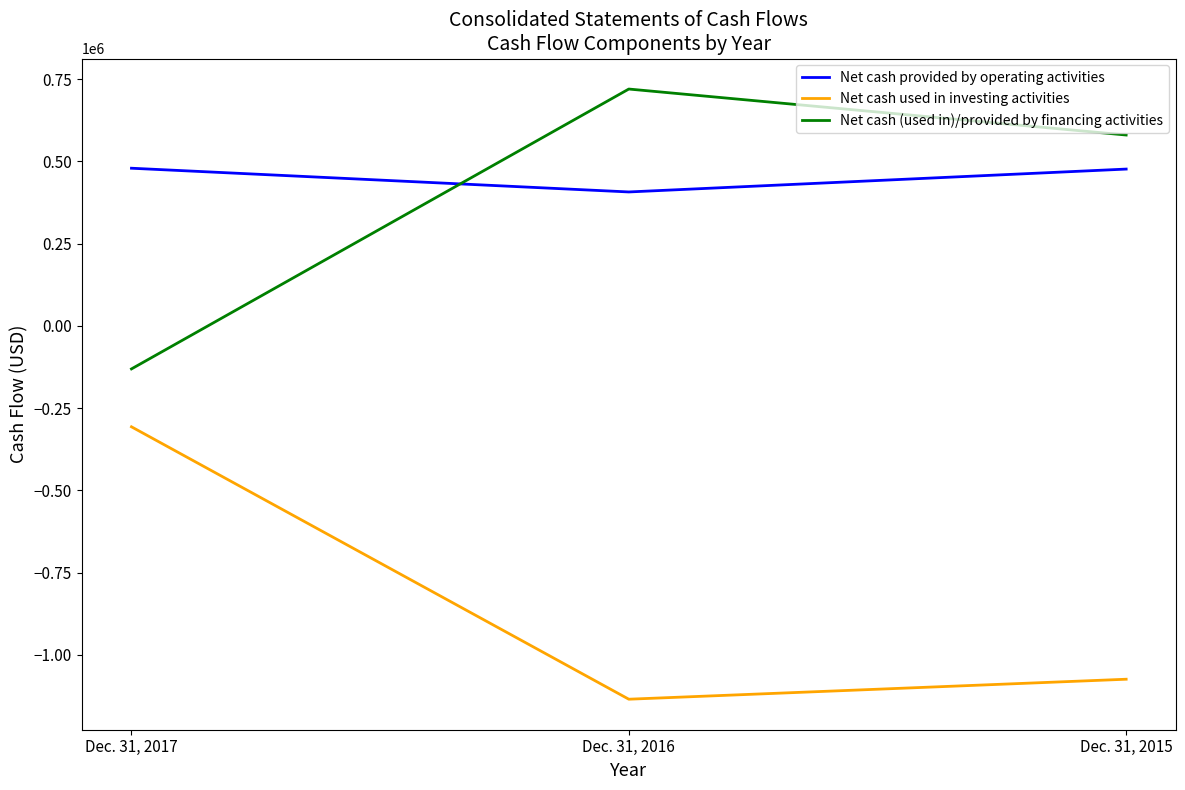

List the series in order of their peak value, lowest first.

Net cash used in investing activities, Net cash provided by operating activities, Net cash (used in)/provided by financing activities